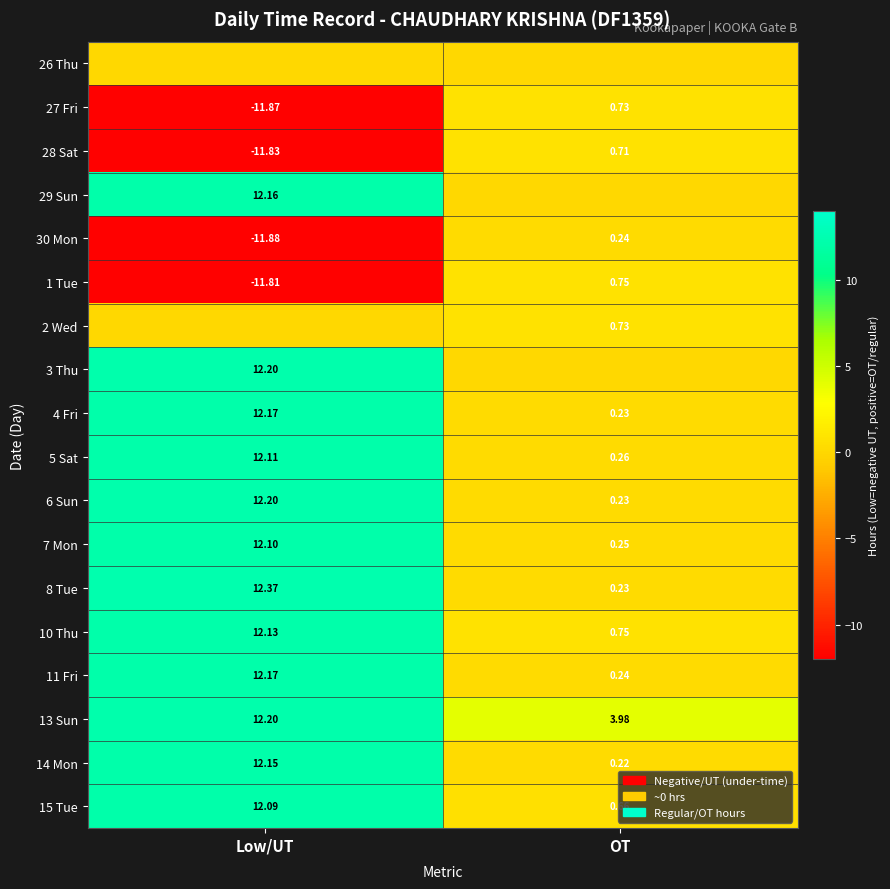

At which label does 4 Fri reach its peak?

Low/UT